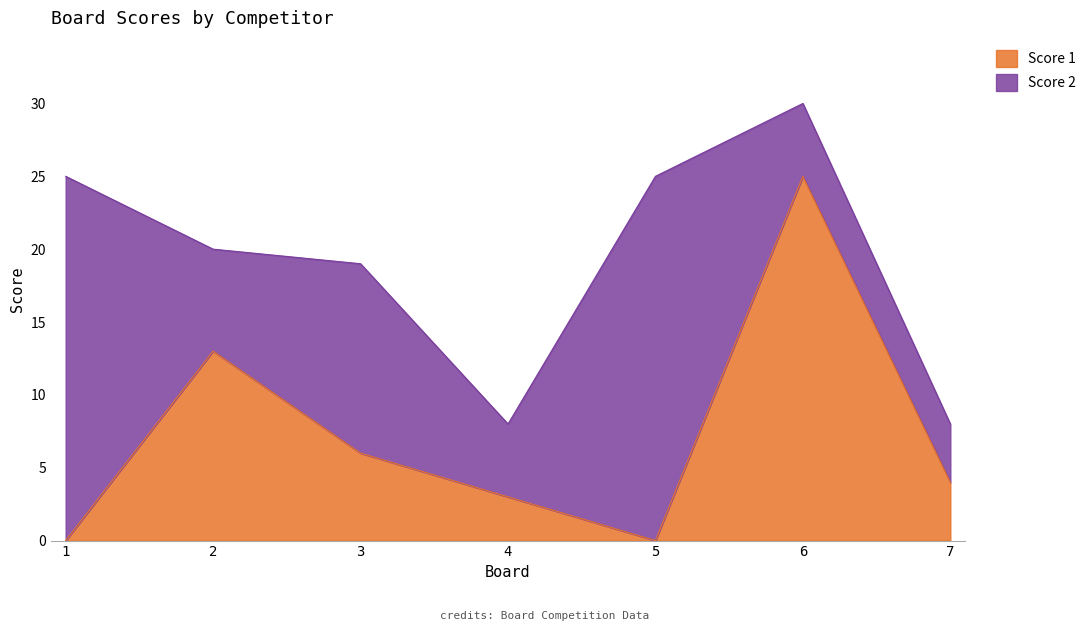

What is the change in value from 2 to 3?

-7